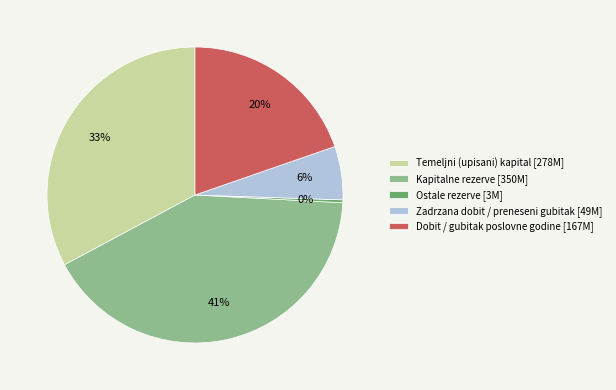

Do Temeljni (upisani) kapital [278M] and Ostale rezerve [3M] together represent more than half of the pie?

No